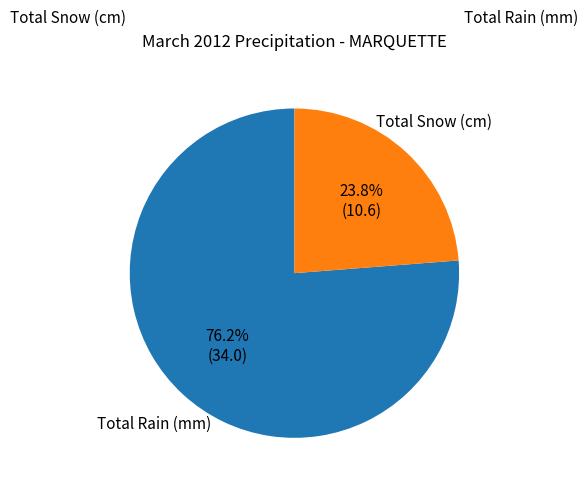

Approximately how many times larger is the value at Total Rain (mm) compared to Total Snow (cm)?

3.2